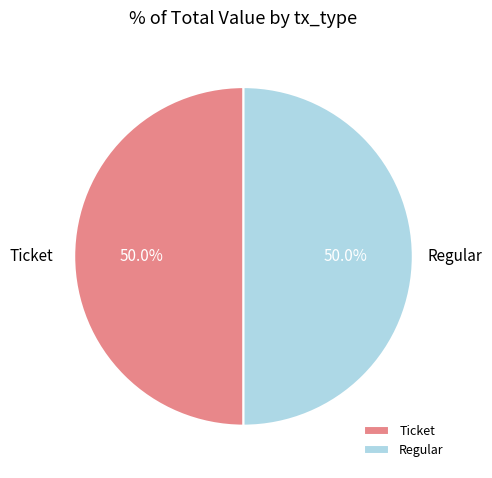

What percentage is NOT represented by Regular?

50.0%